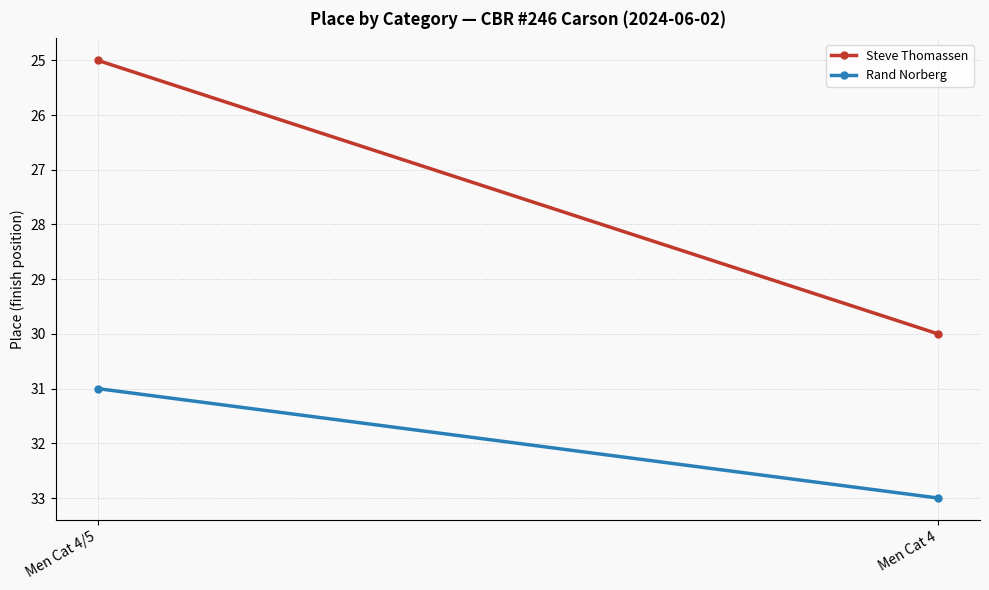

What are all the series names shown in the legend?

Steve Thomassen, Rand Norberg